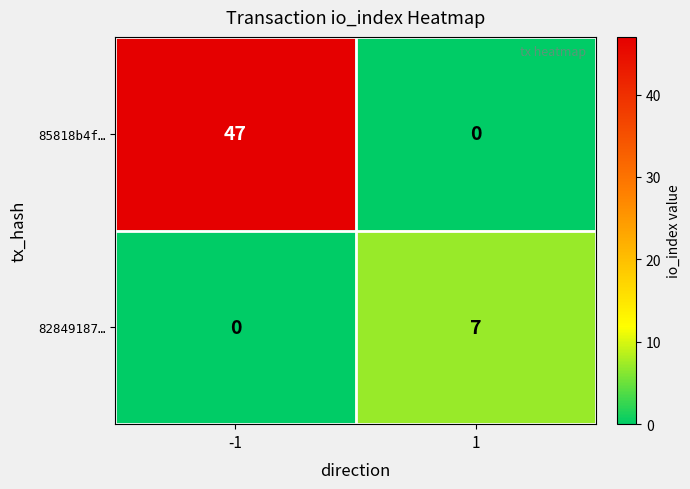

At -1, list the series in order from largest to smallest.

85818b4f…, 82849187…